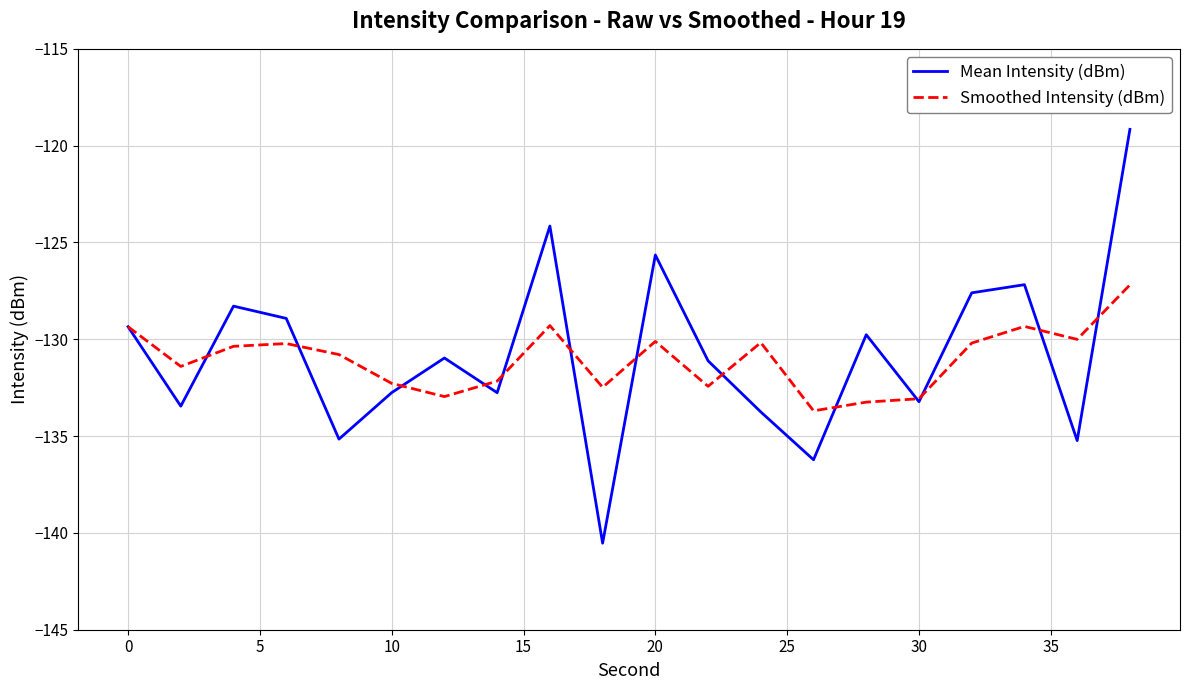

How many lines are shown in the chart?

2